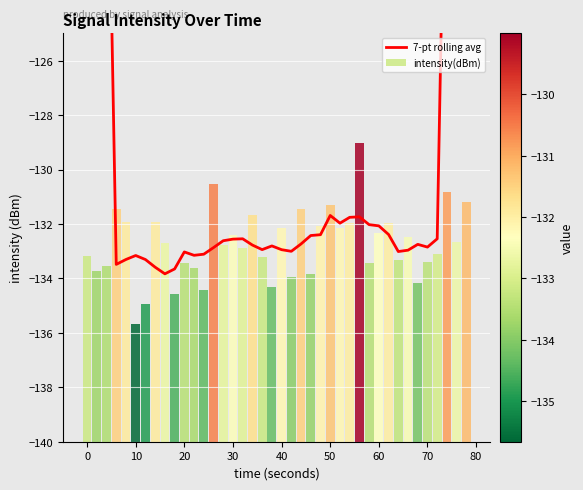

Between 50 and 25, which series saw the biggest shift?

intensity(dBm)